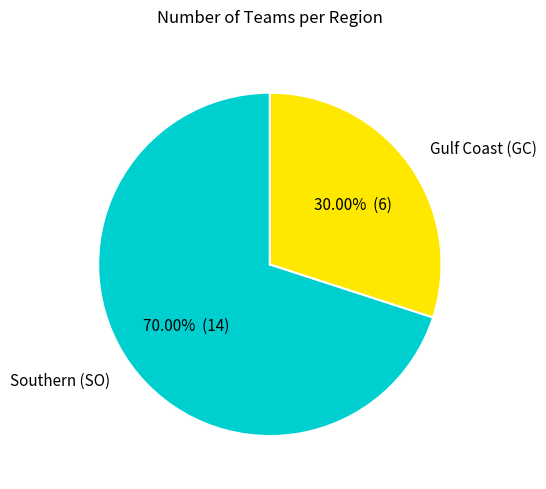

Is it true that Southern (SO) is 70% of the pie?

True